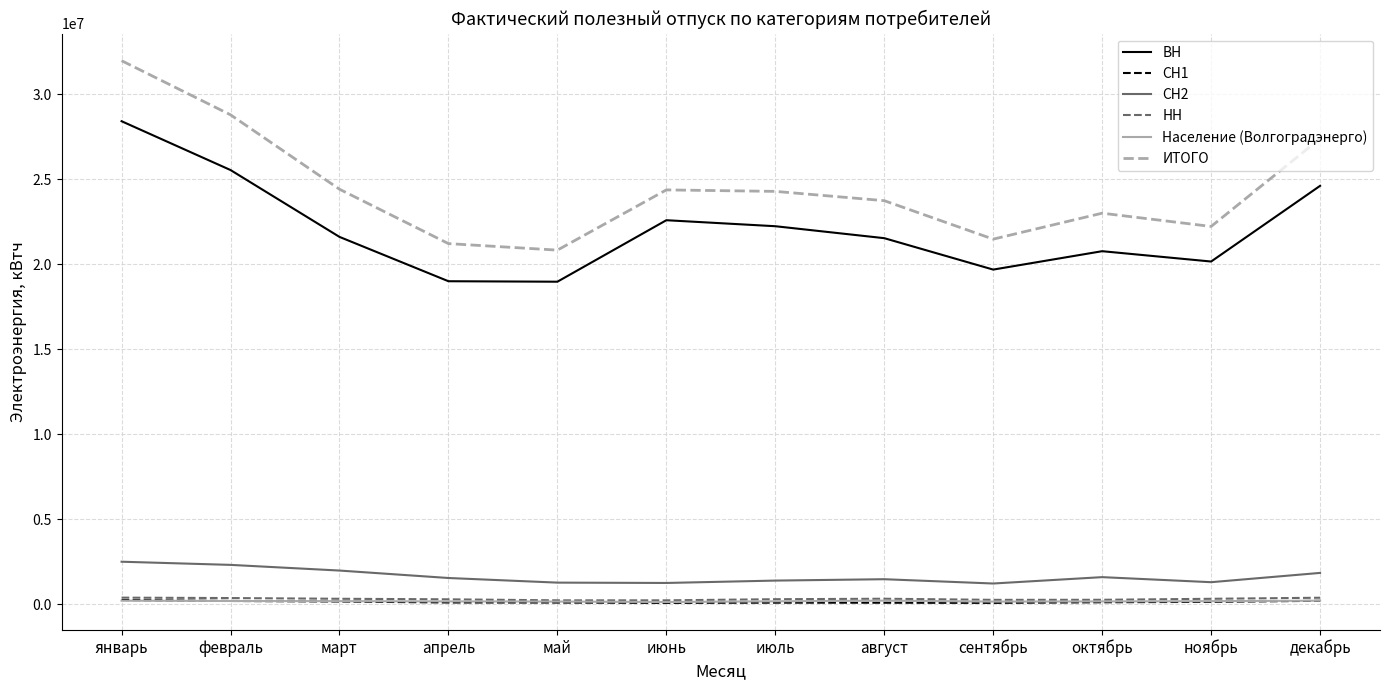

How many interior local peaks does the ИТОГО series have?

2